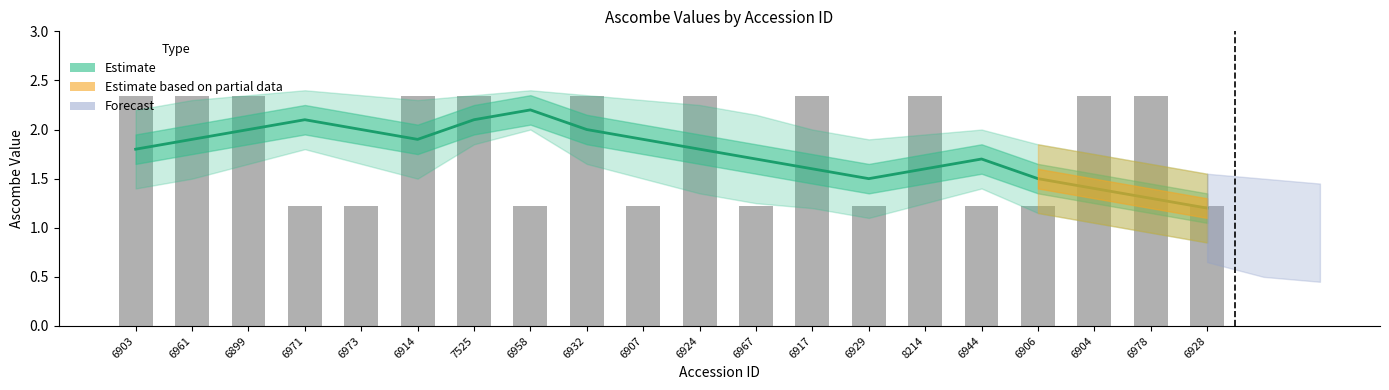

What is the difference between the highest and lowest values at 6903?

0.5